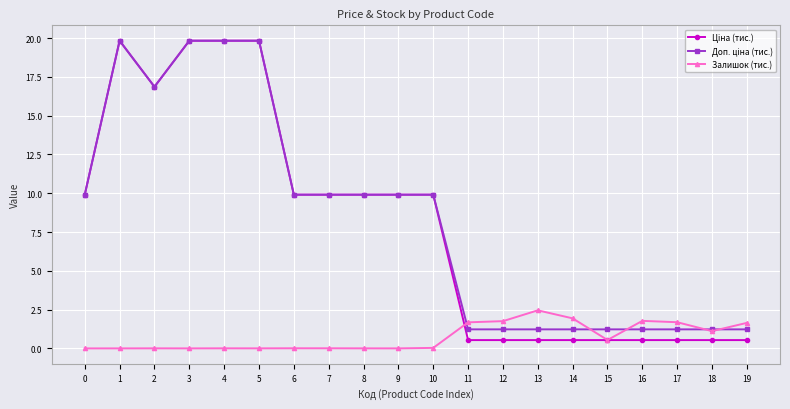

What is the spread (max minus min) of values at 9?

9.9